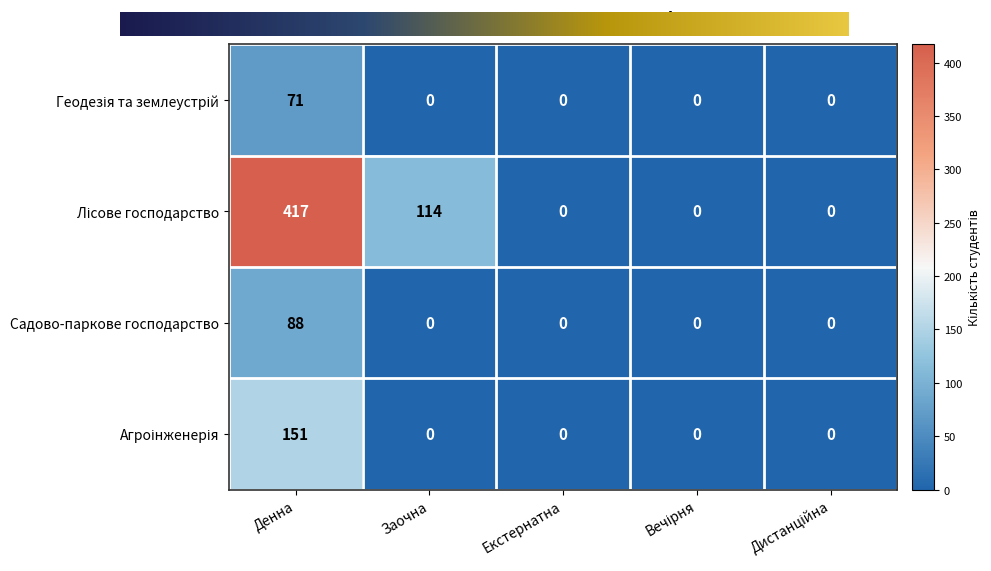

What is the maximum value shown in the chart?

417